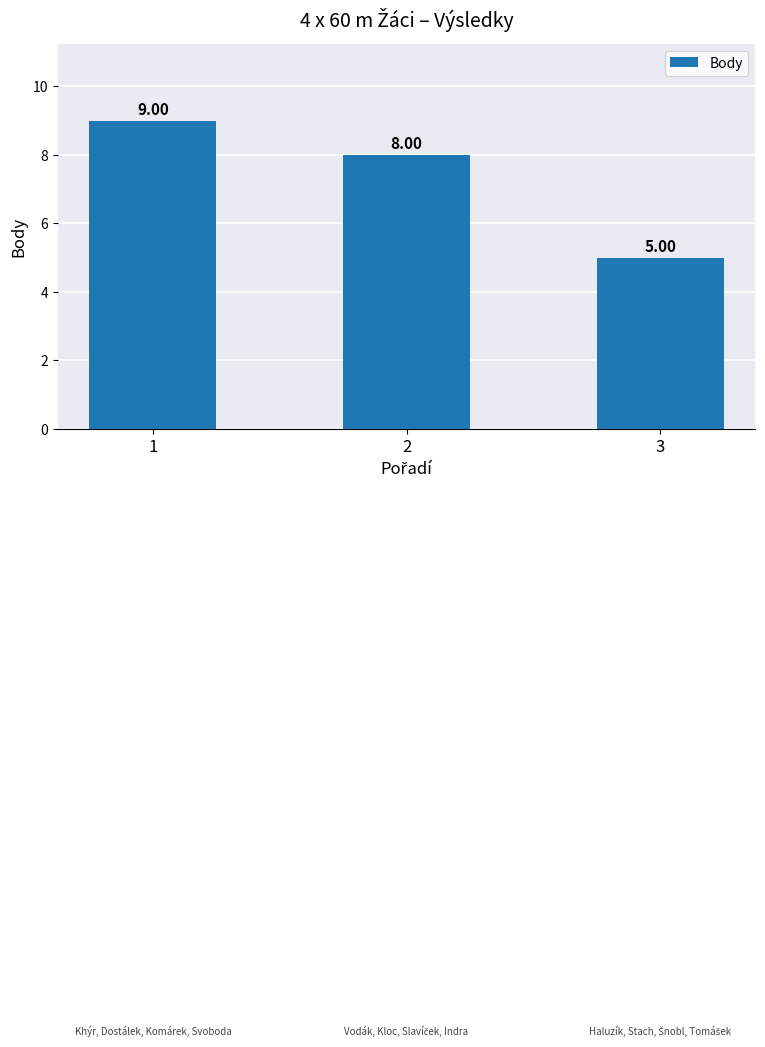

Reading right to left, transcribe all the data shown in this chart.

3=5	2=8	1=9